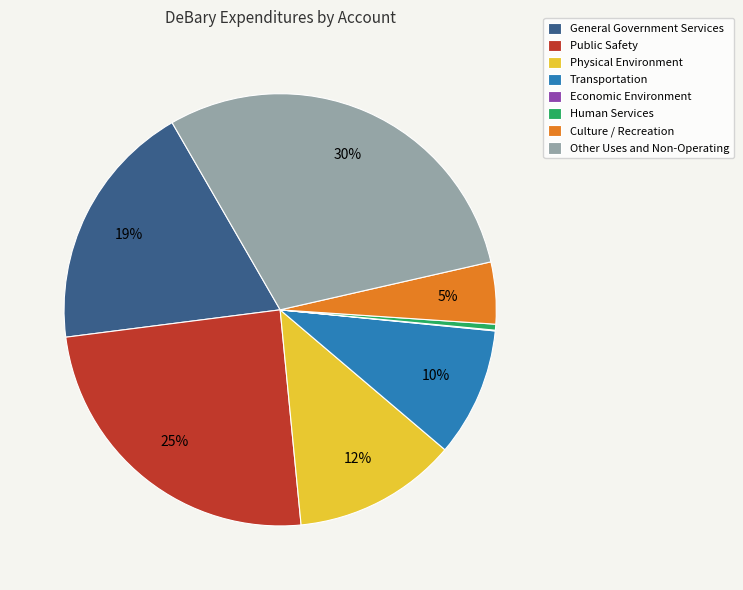

What is the largest slice in the pie chart?

Other Uses and Non-Operating